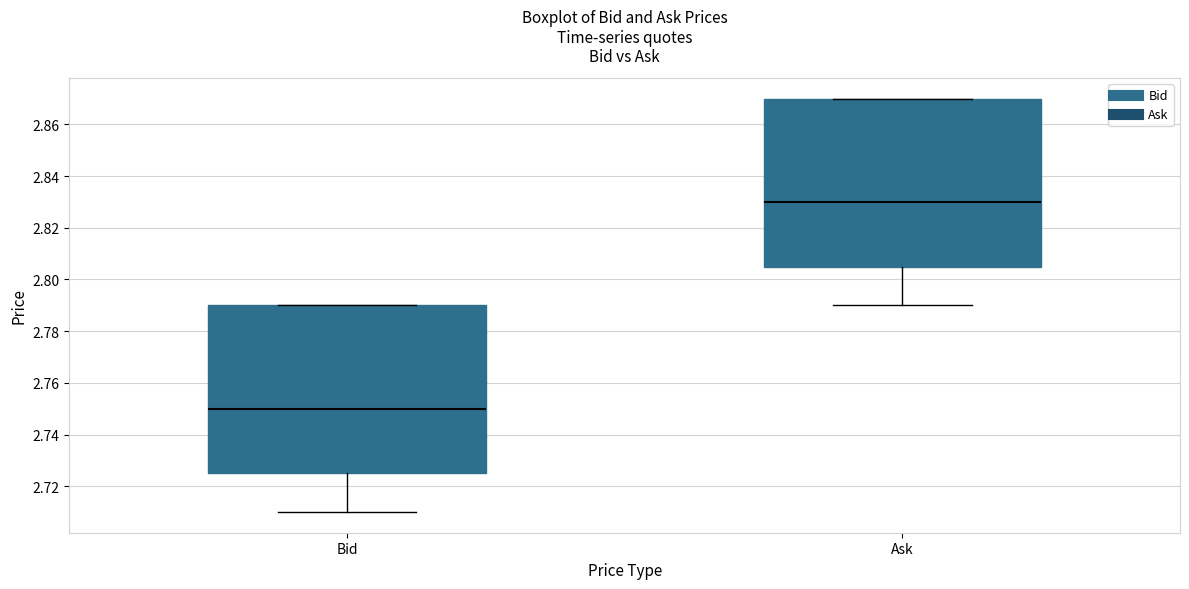

Reading left to right, transcribe this box plot: for each box, give where its median line is, the range the box spans, and where its two whiskers end, as read against the y-axis. The values are not printed on the chart, so give them approximately, as read against the axis.

Bid: median 2.750, box 2.726 to 2.790, whiskers 2.710 to 2.790
Ask: median 2.830, box 2.806 to 2.870, whiskers 2.790 to 2.870